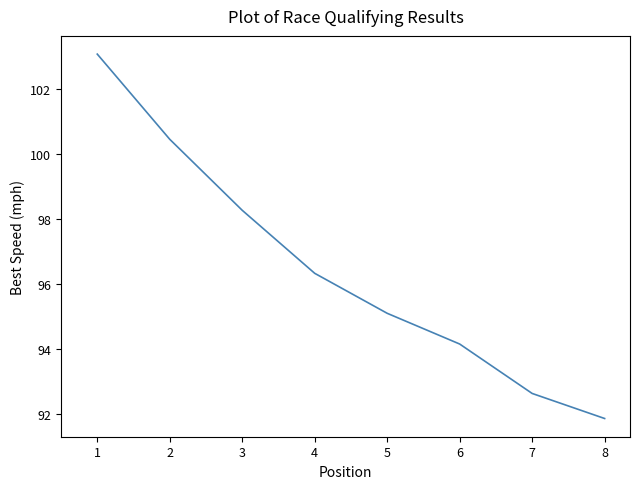

What is the difference between the second highest and minimum values?

8.6